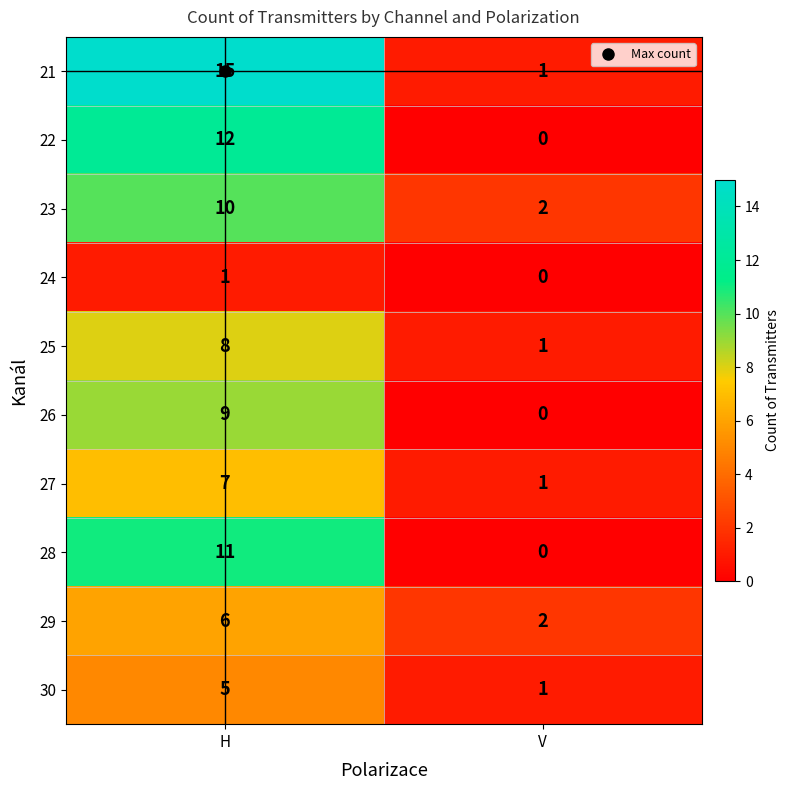

What is the difference between the 25 values at H and V?

7